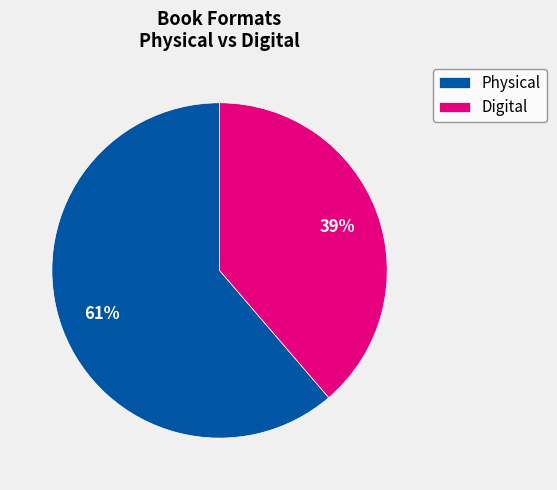

Is there a majority slice in this chart?

Yes